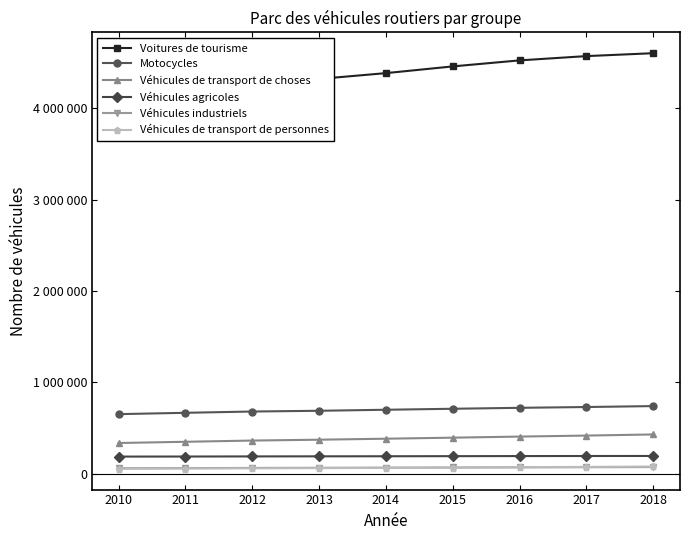

What is the value of the Motocycles point at the 6th from the left?

710022